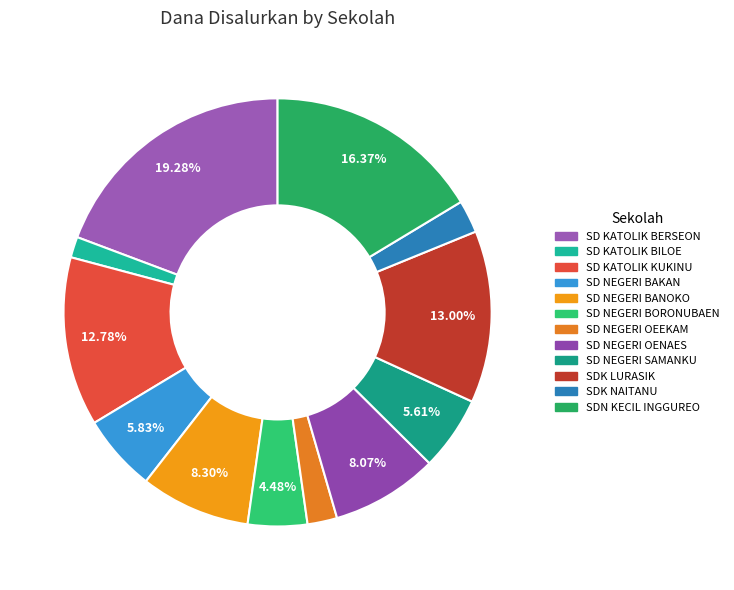

Is it true that SDK LURASIK is 2% of the pie?

False